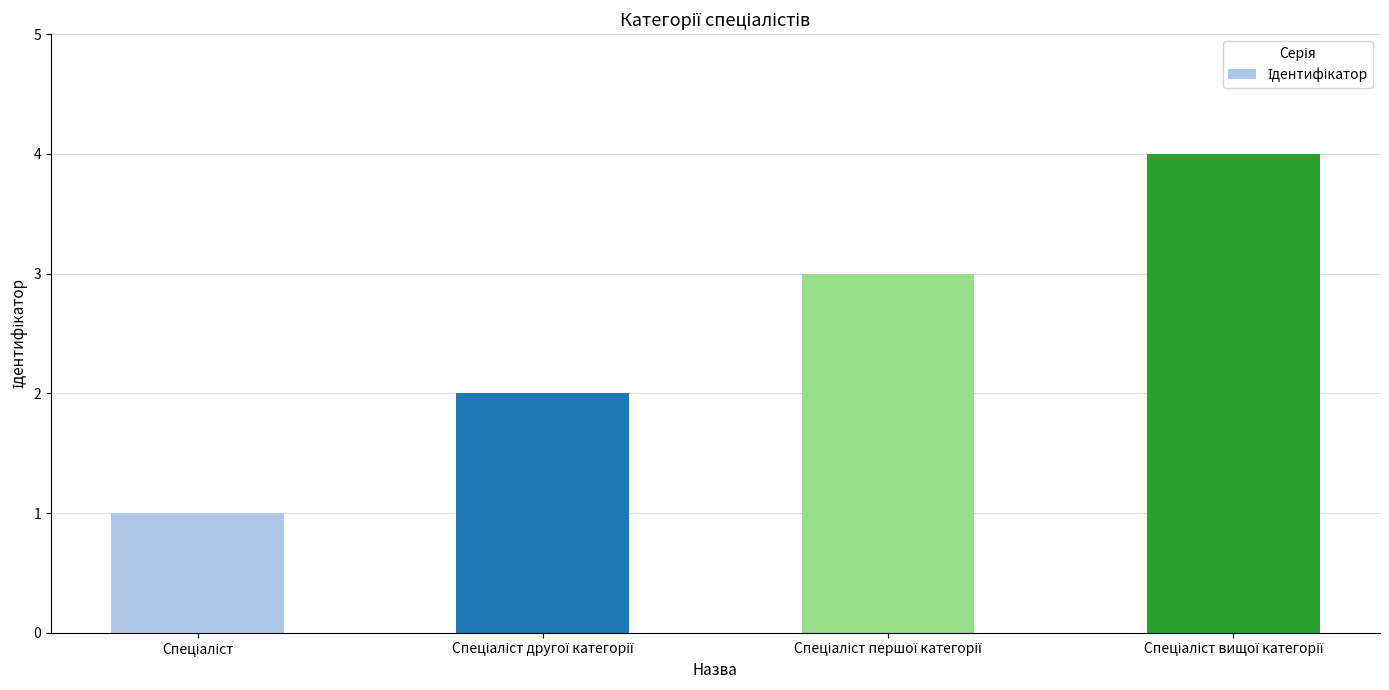

Are the bars horizontal?

No